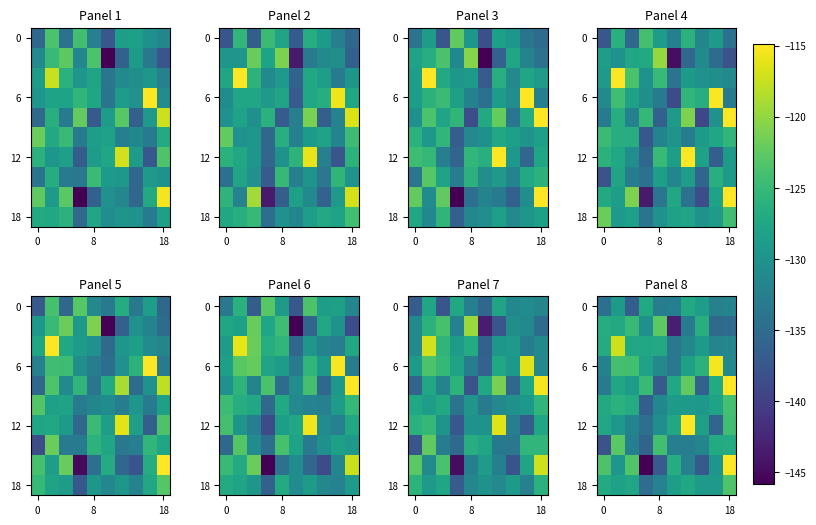

What is the spread (max minus min) of values at 7?

11.1